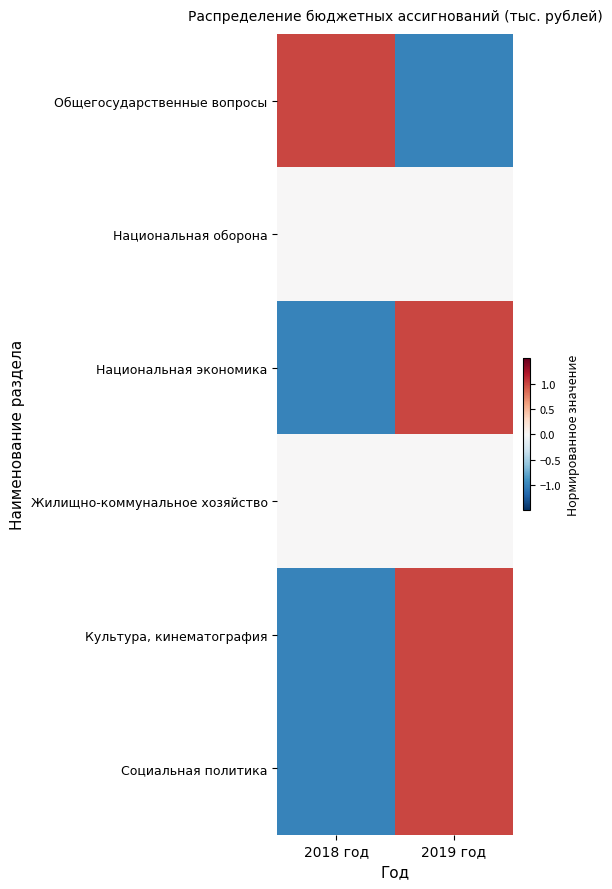

How many categories are shown in the chart?

2